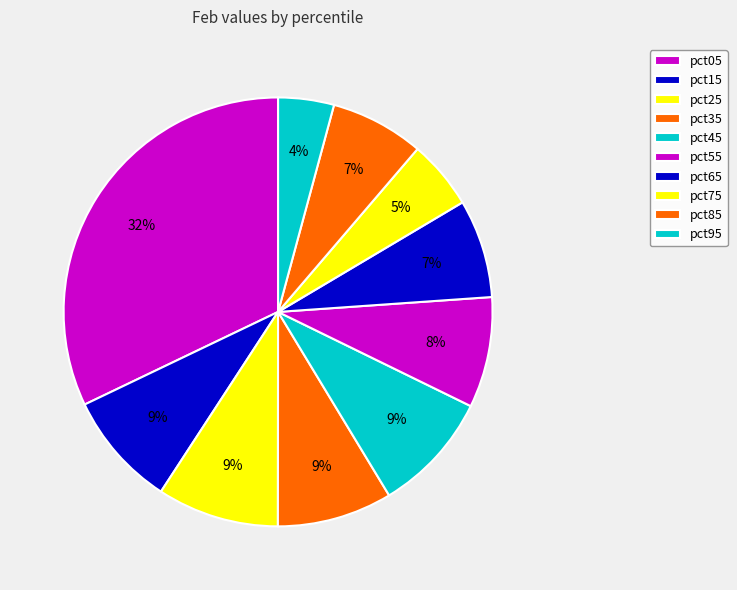

Count the number of slices in the pie.

10